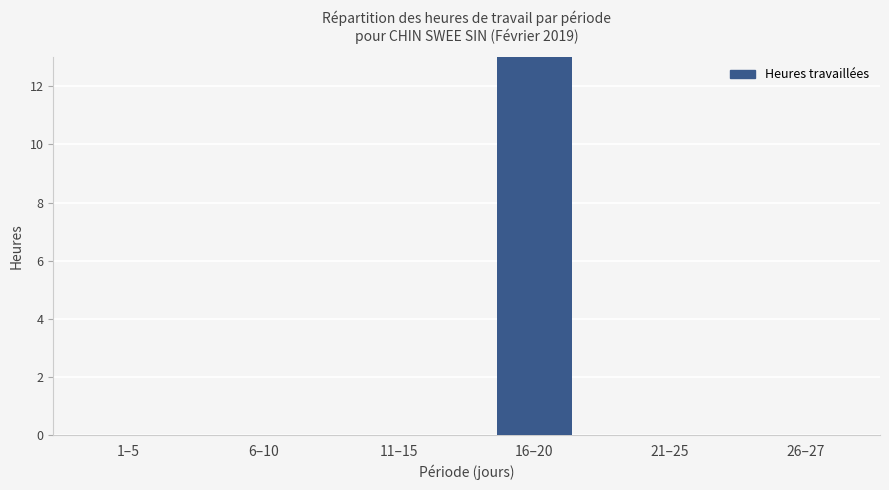

Which label corresponds to the smallest value in the chart?

1–5